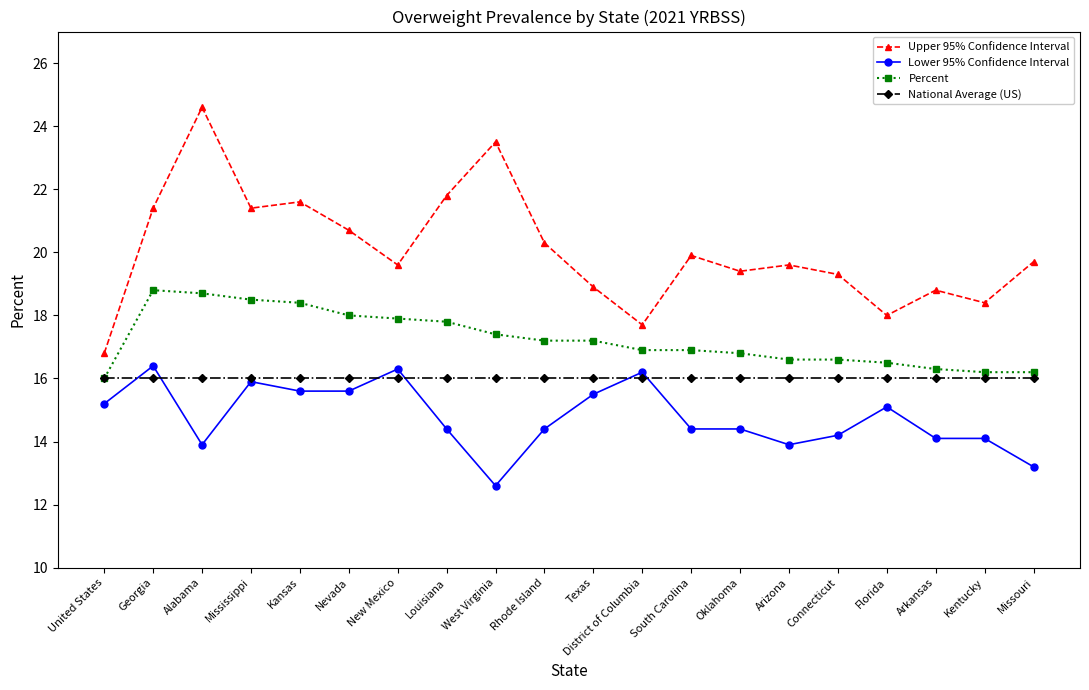

At how many categories does at least one series exceed 20?

8